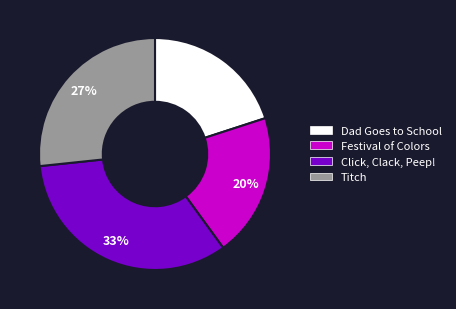

Which has a higher value, Dad Goes to School or Titch?

Titch